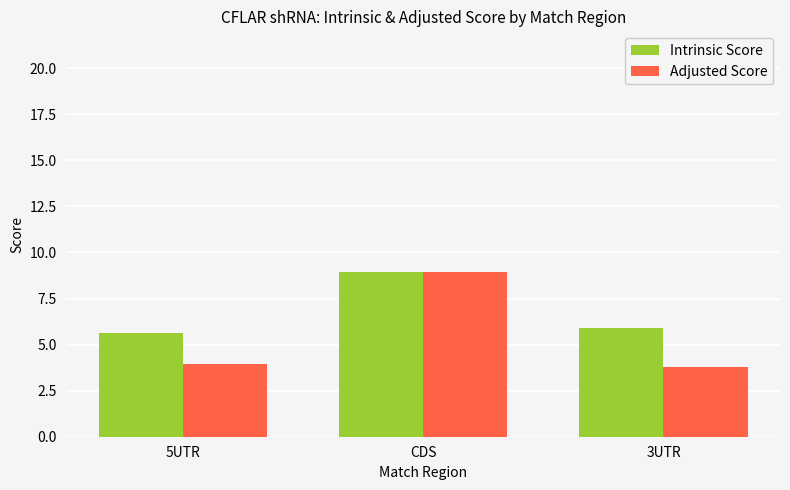

Between CDS and 3UTR, which series saw the biggest shift?

Adjusted Score